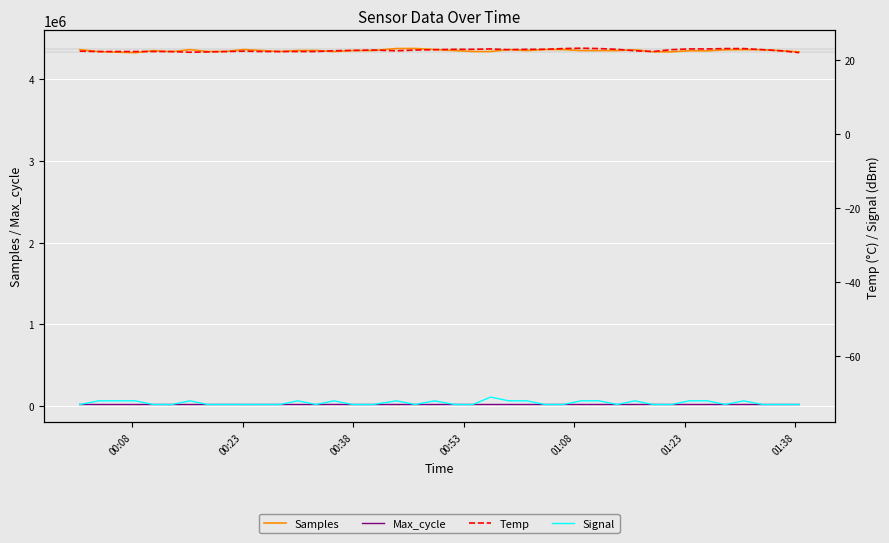

Rank the series by their maximum value, from highest to lowest.

Samples, Max_cycle, Temp, Signal